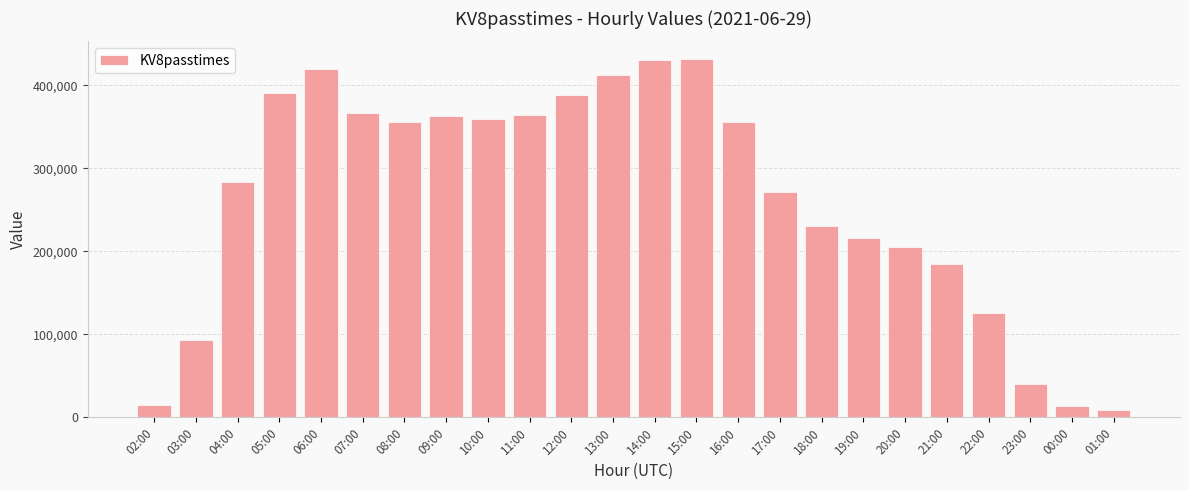

What is the change in value from 03:00 to 20:00?

+112350